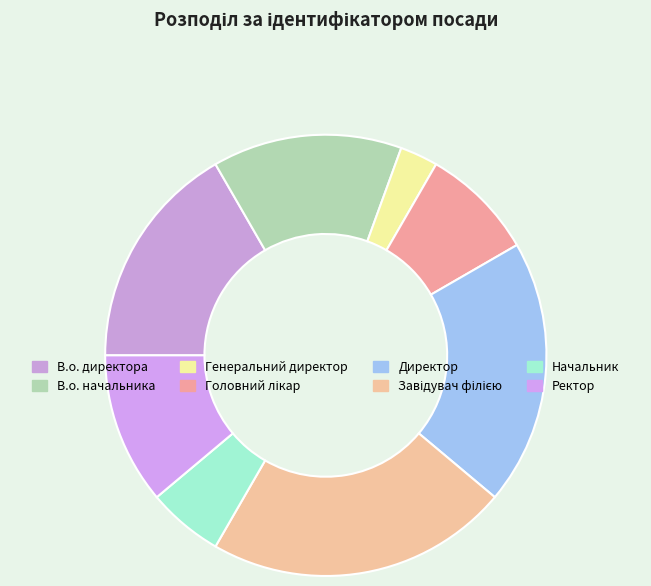

Count the number of slices in the pie.

8